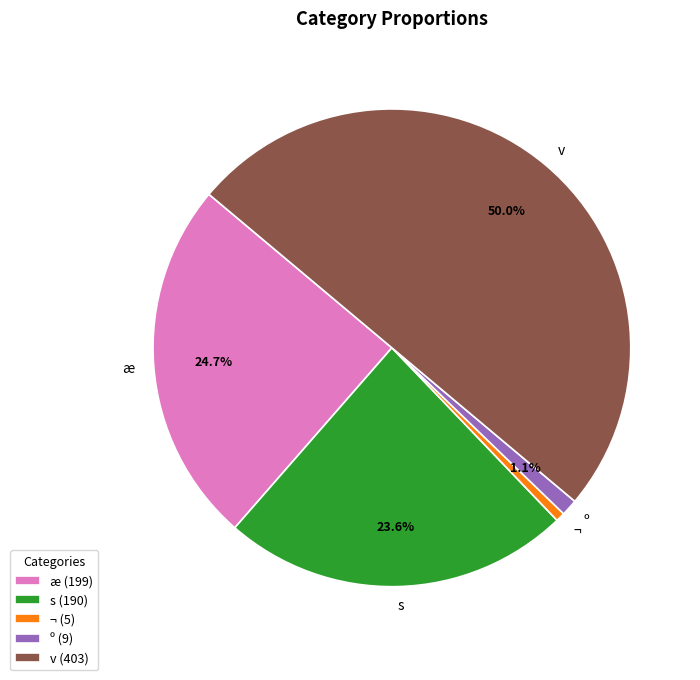

Is s the majority of the pie?

No